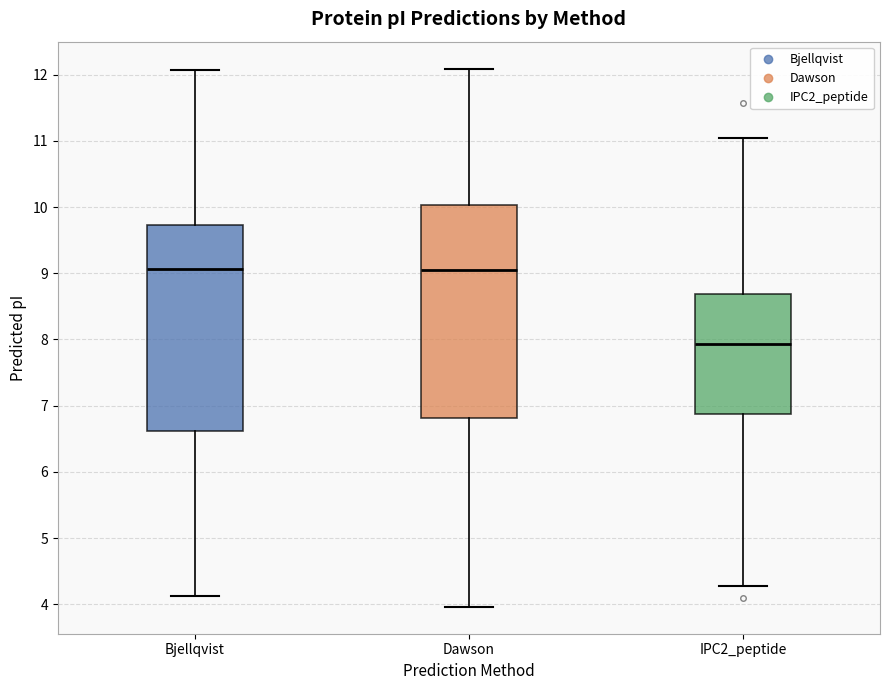

Where does the median line of the box for Dawson sit on the y-axis? The values are not printed on the chart, so give them approximately, as read against the axis.

9.0